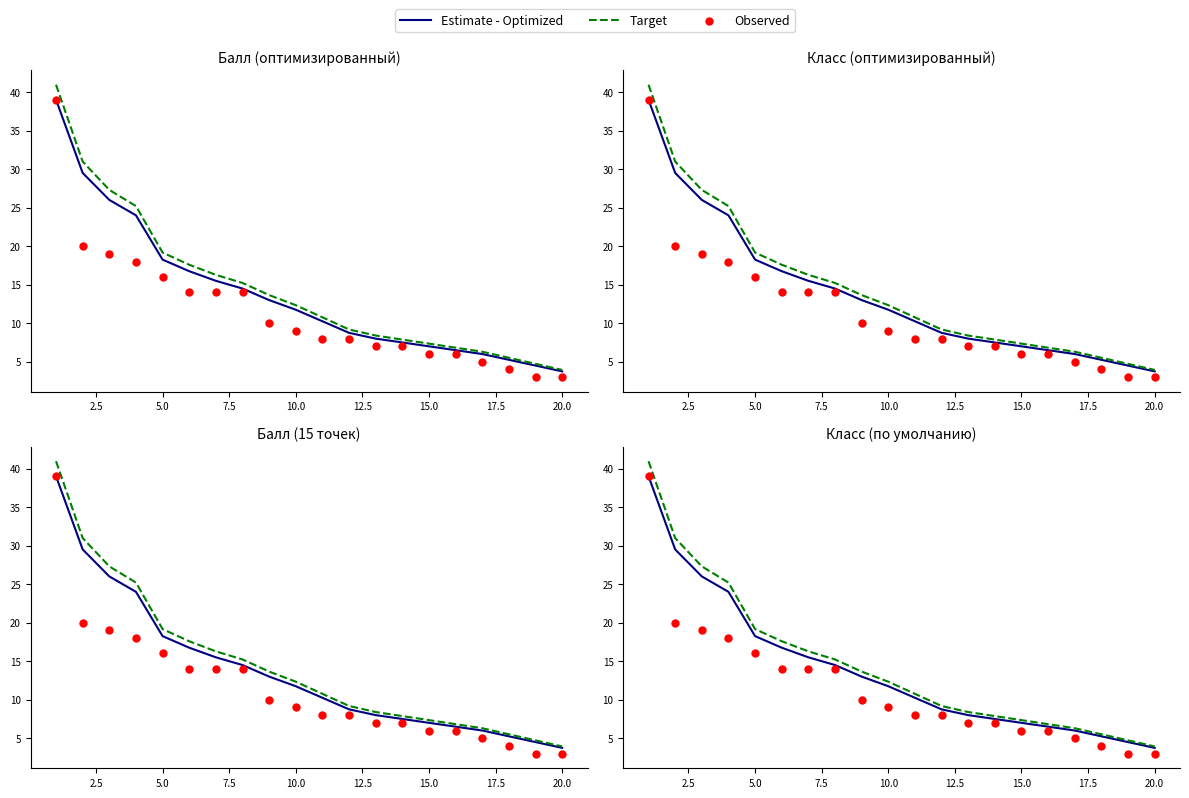

Which series has the largest Y range (max minus min)?

Target